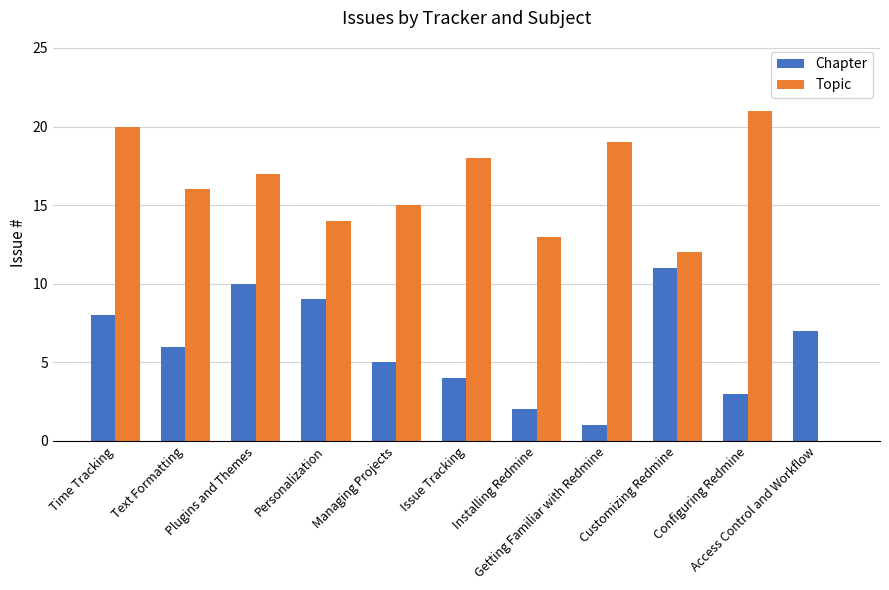

Which series has the largest total across all categories?

Topic